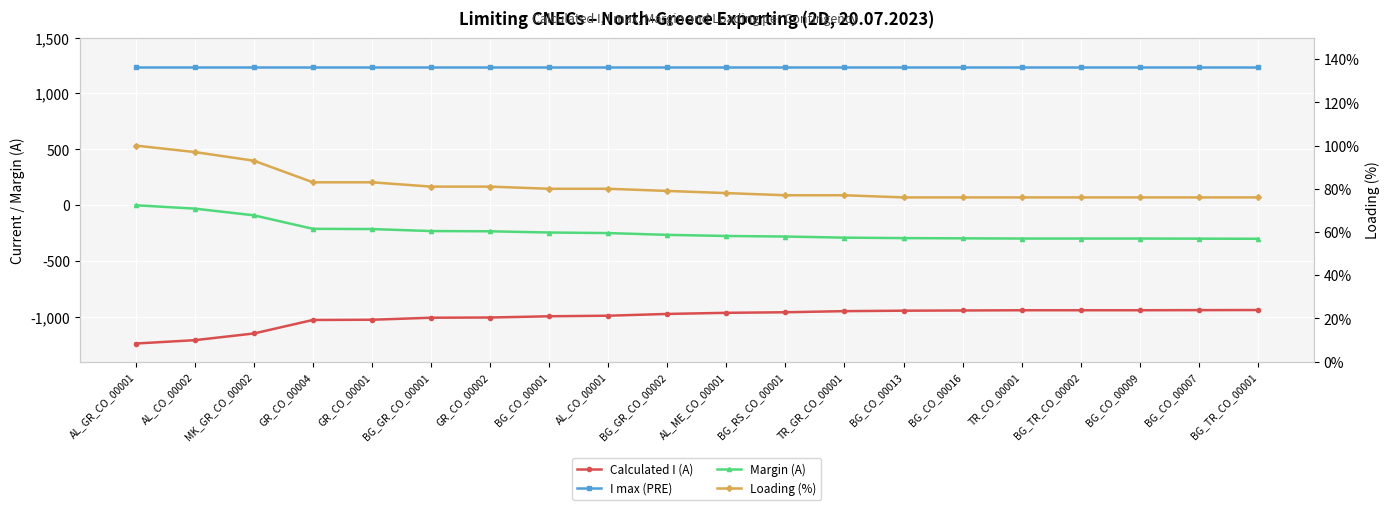

At MK_GR_CO_00002, list the series in order from smallest to largest.

Calculated I (A), Margin (A), Loading (%), I max (PRE)